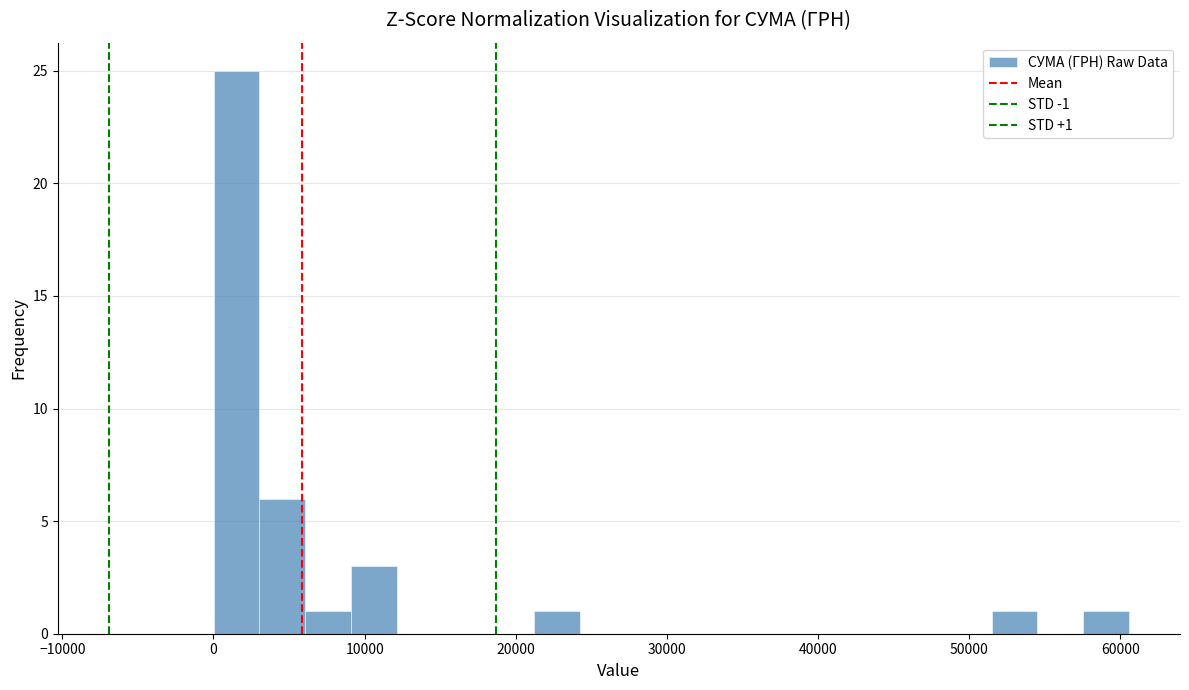

Read against the x-axis, roughly where is the centre of the tallest bar?

2000